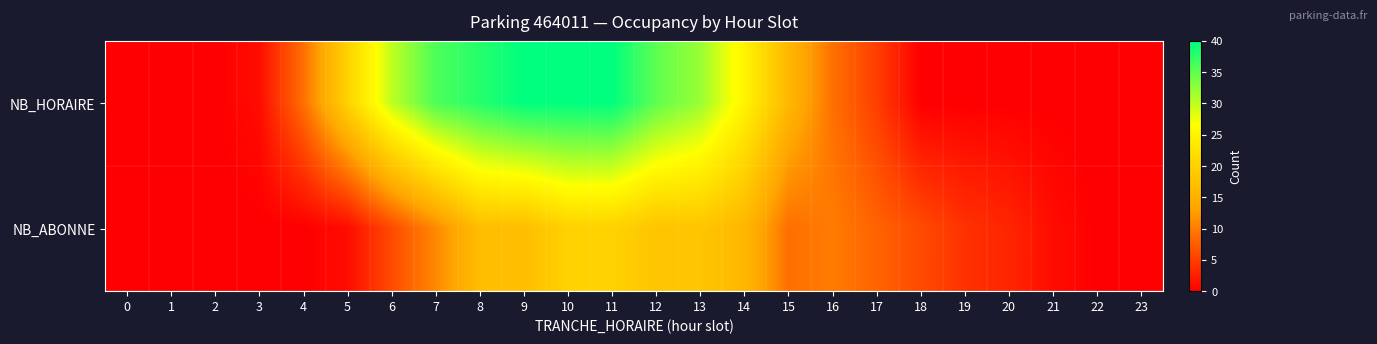

Which label corresponds to the largest value in the chart?

9